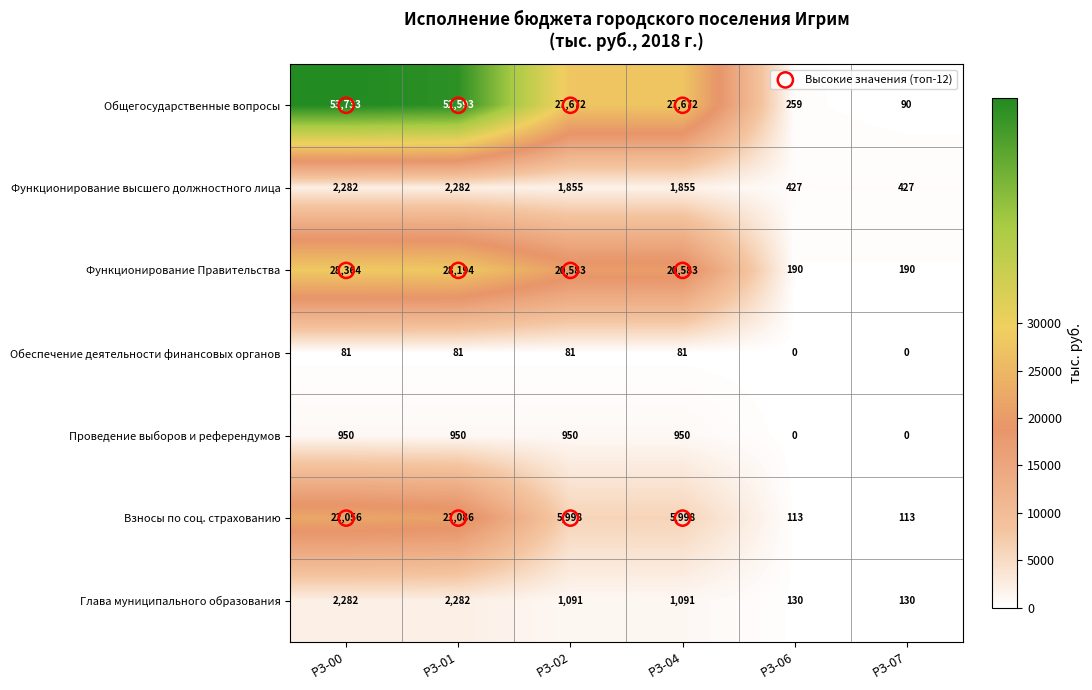

What is the total value across all series at РЗ-00?

109748